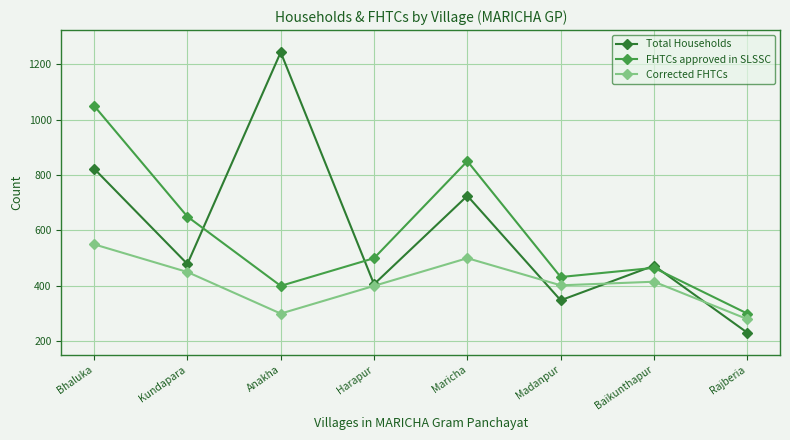

What is the label of the 2nd point from the right?

Baikunthapur